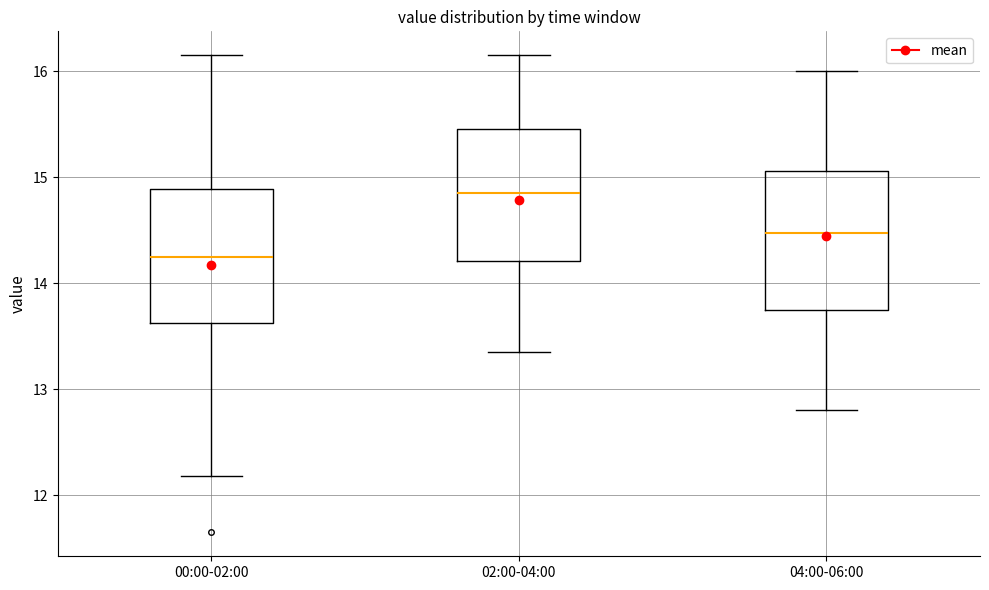

Where does the median line of the box for 00:00-02:00 sit on the y-axis? The values are not printed on the chart, so give them approximately, as read against the axis.

14.3